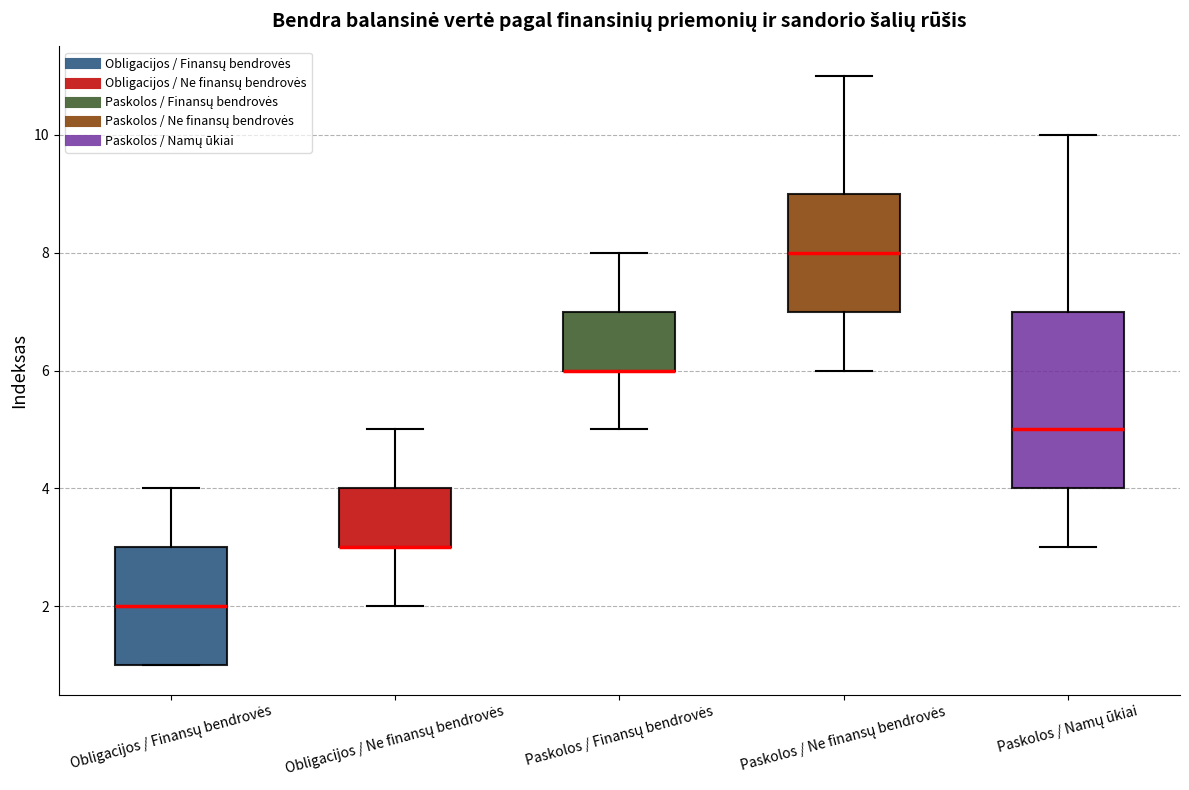

Which box is the tallest, from its lower edge to its upper edge?

Paskolos / Namų ūkiai